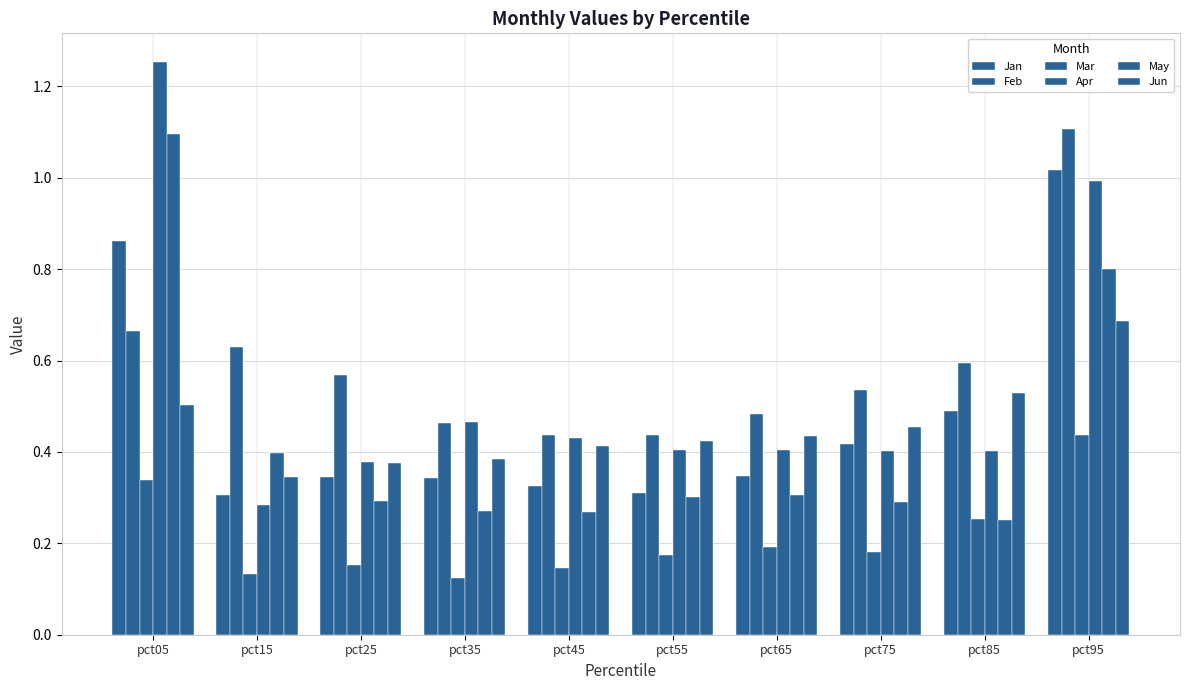

What is the spread (max minus min) of values at pct35?

0.3